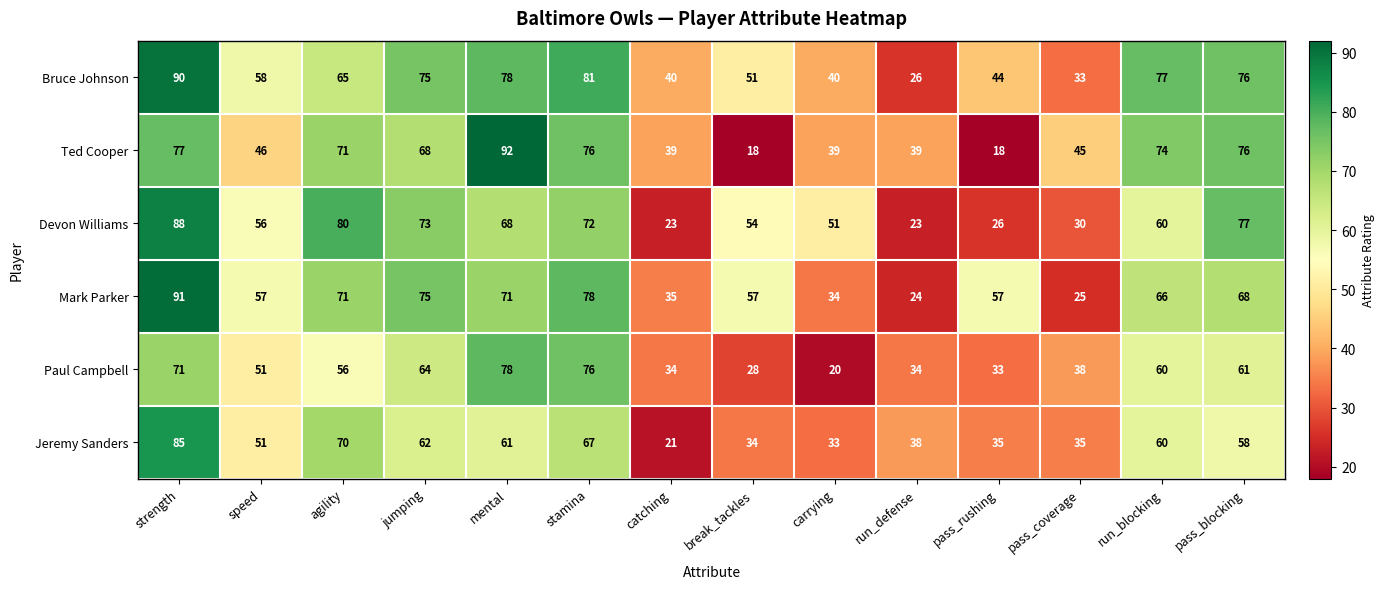

At which label does Bruce Johnson first exceed 65?

strength